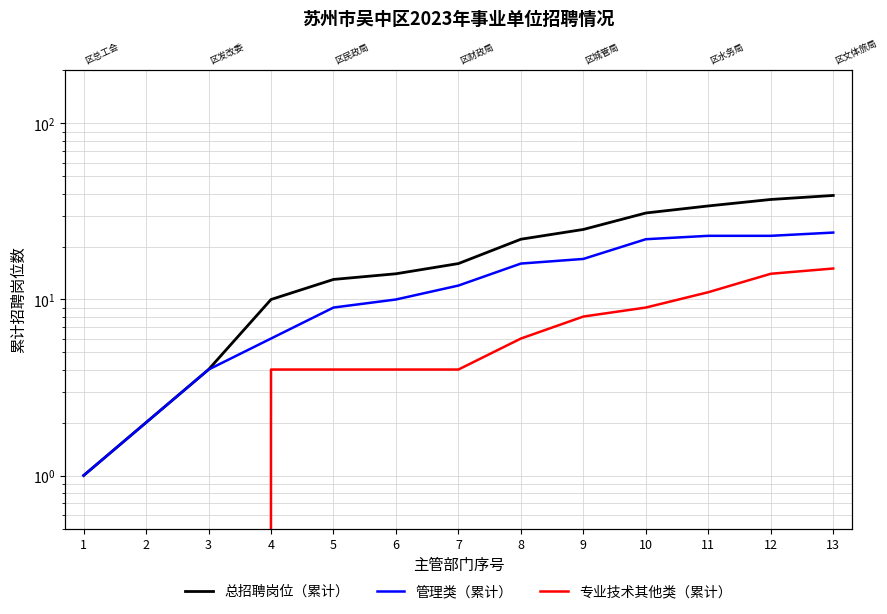

Reading left to right, transcribe all the data shown in this chart.

总招聘岗位（累计）: 1	2	4	10	13	14	16	22	25	31	34	37	39
管理类（累计）: 1	2	4	6	9	10	12	16	17	22	23	23	24
专业技术其他类（累计）: 0	0	0	4	4	4	4	6	8	9	11	14	15